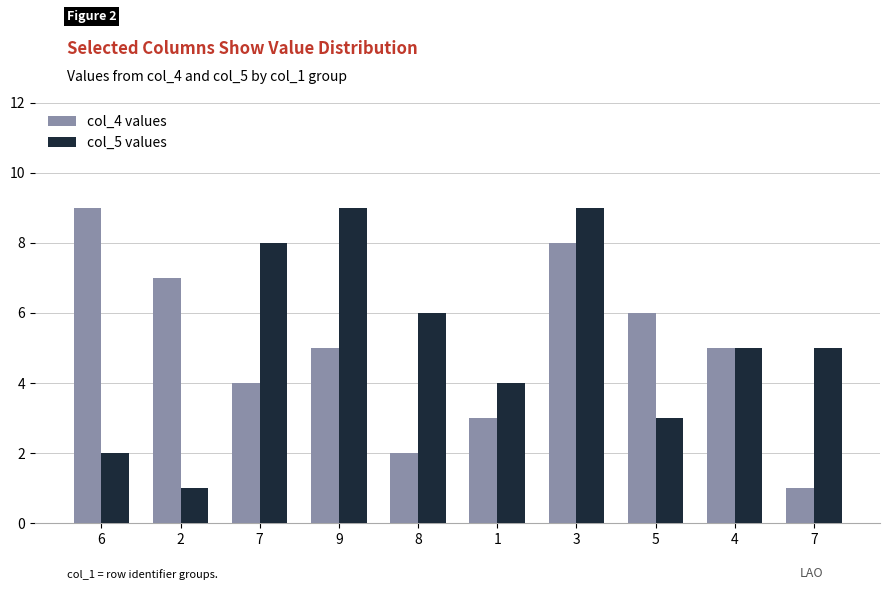

At which label does col_4 values reach its minimum?

7